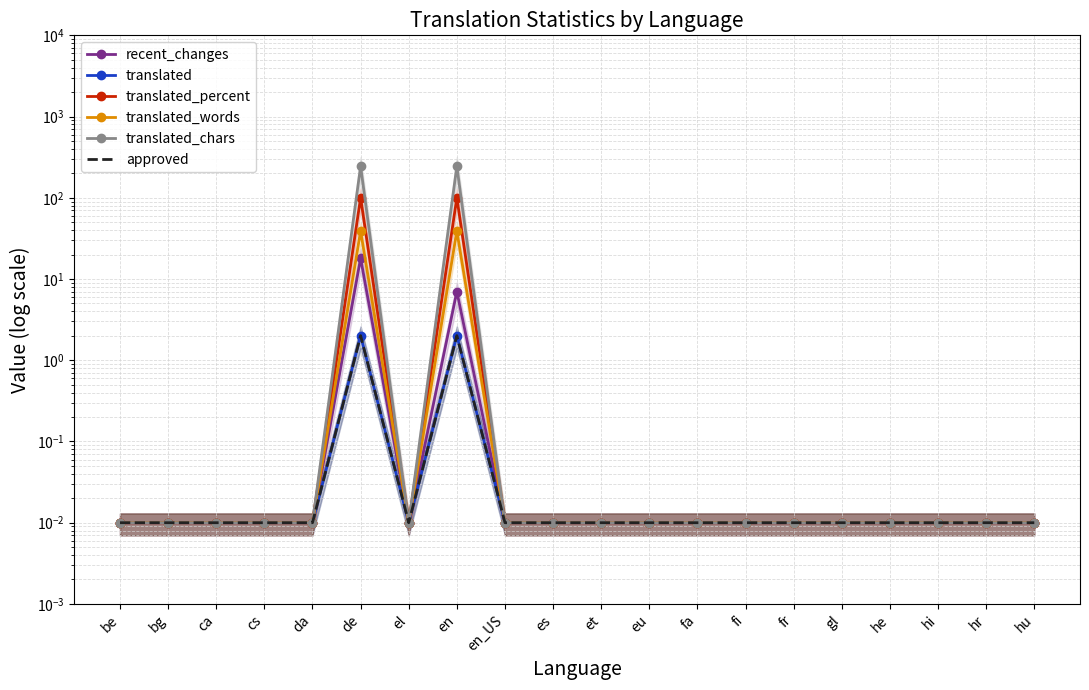

What is the average value of the translated_percent series?

10.0